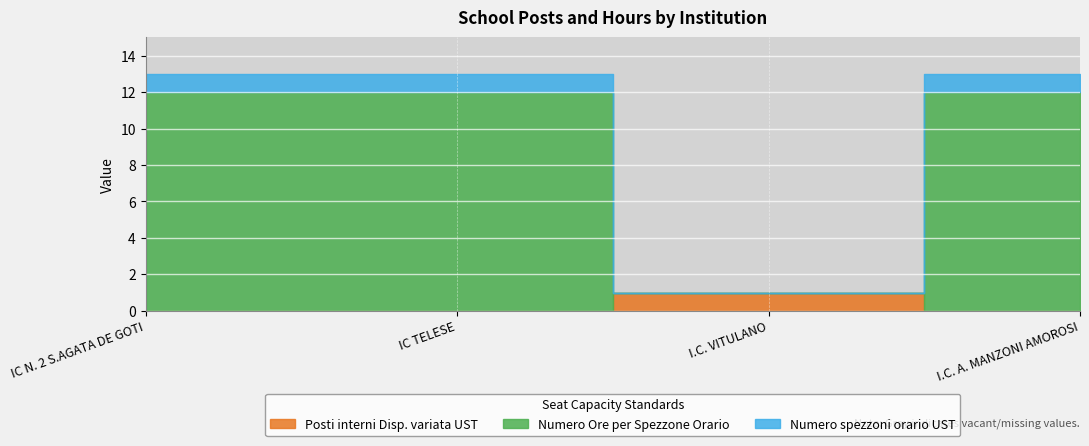

What is the sum of all Numero Ore per Spezzone Orario values?

36